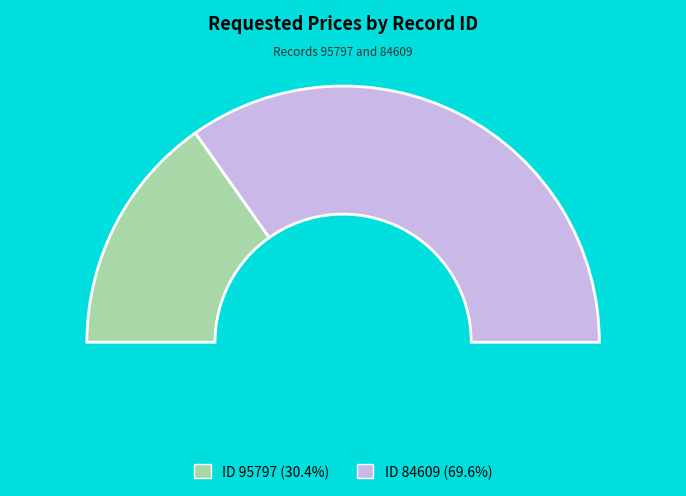

The 84609 slice represents 59% of the pie. True or false?

False